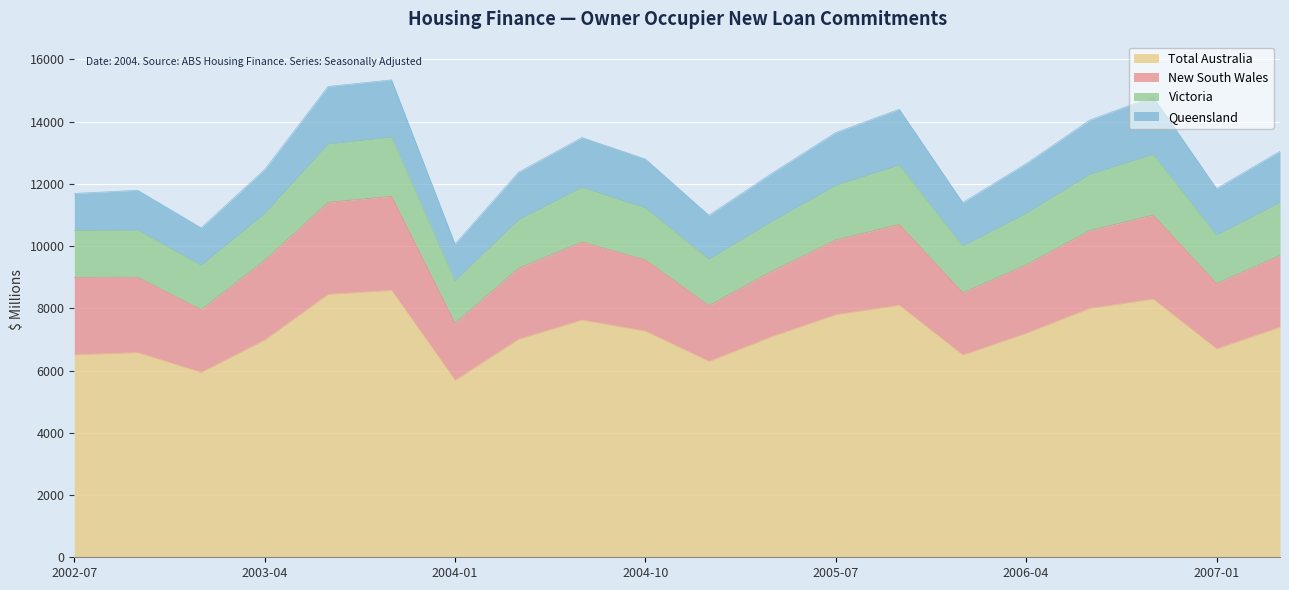

What is the difference between the Victoria values at 2002-07 and 2004-07?

247.0